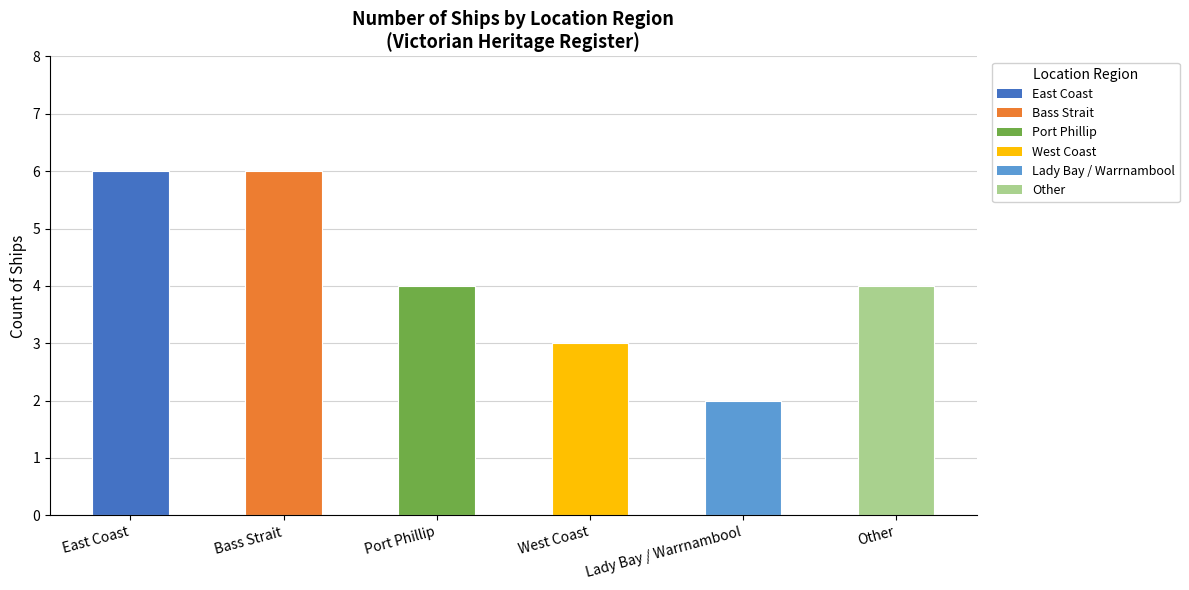

The value at East Coast is 6. True or false?

True